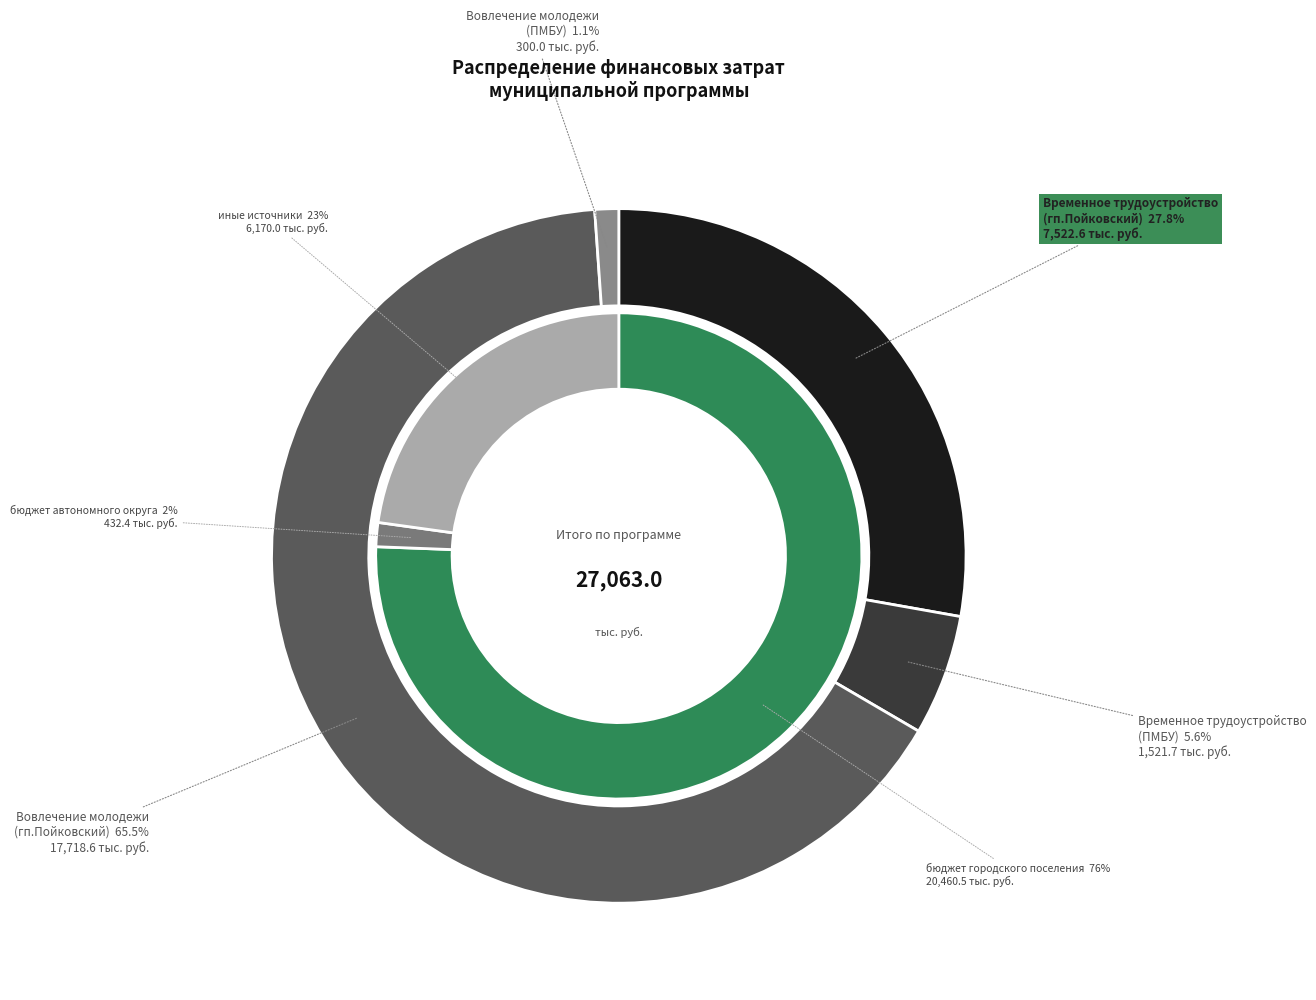

Count the number of slices in the pie.

4